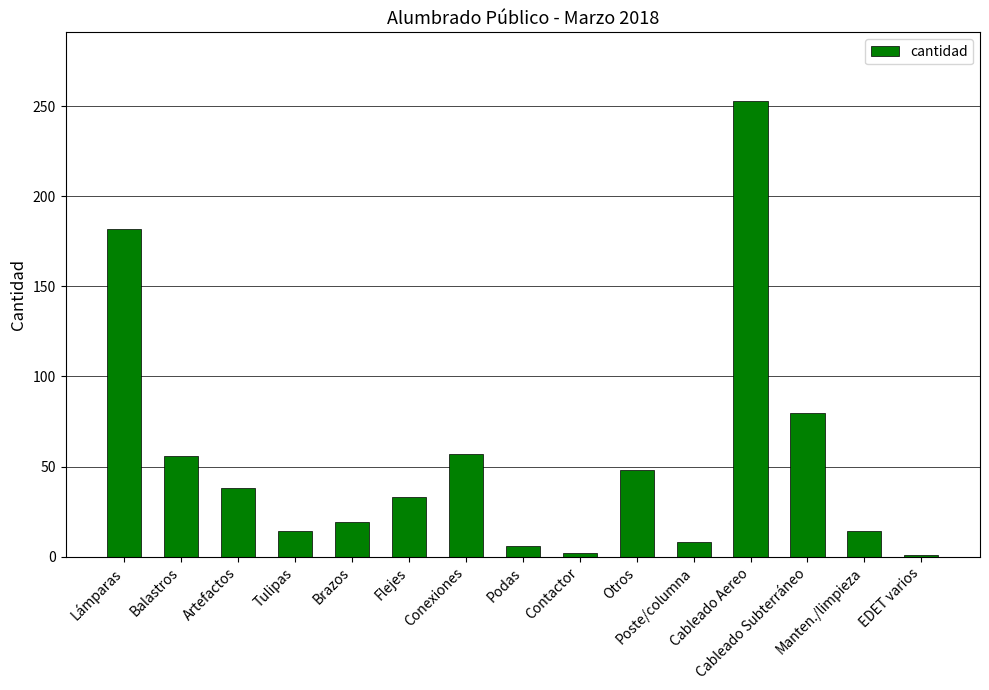

What is the maximum value shown in the chart?

253